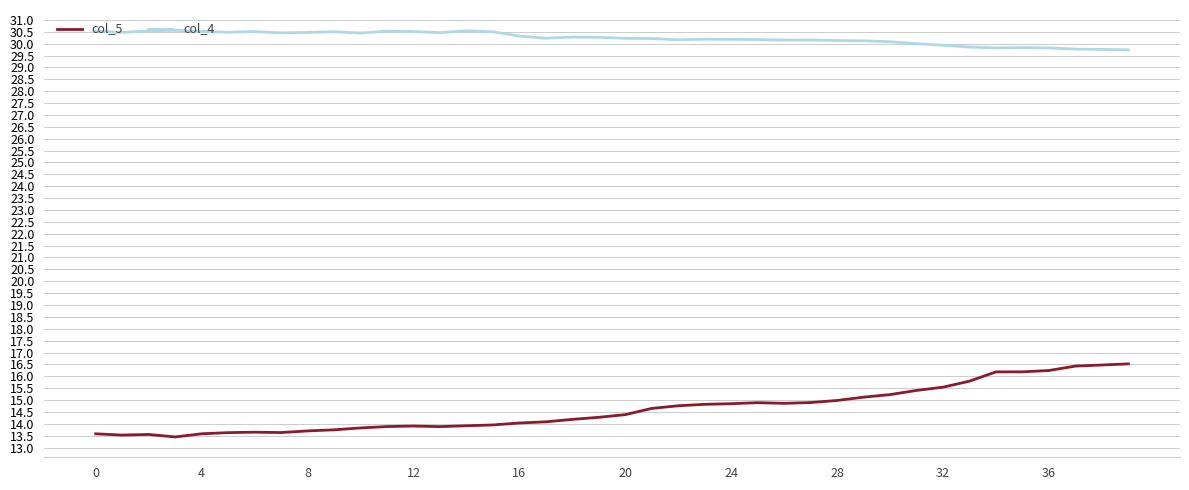

Rank the series by their average value, from lowest to highest.

col_5, col_4